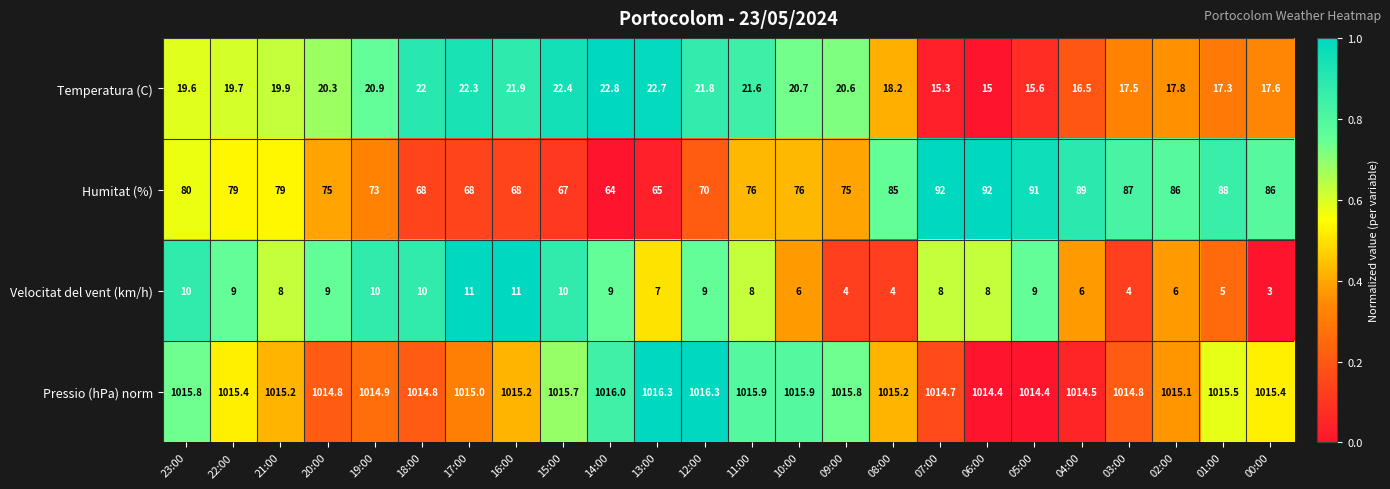

What is the total value across all series at 01:00?

1125.8